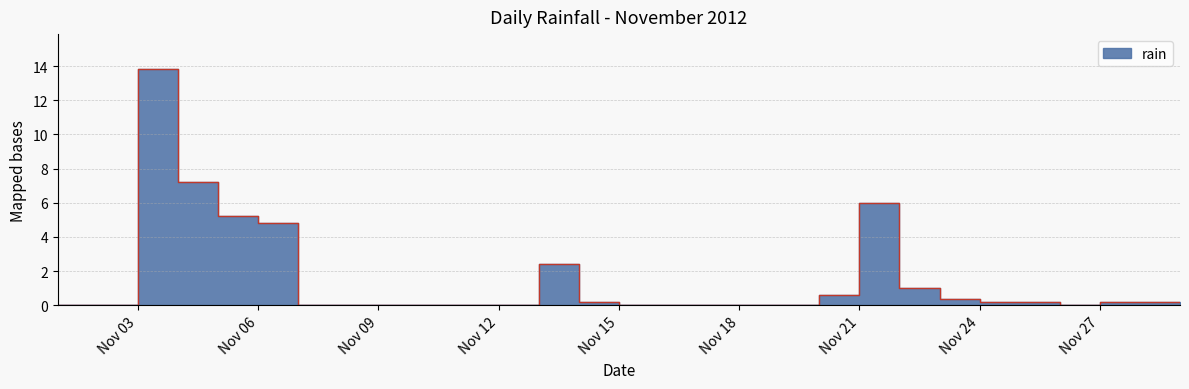

Between Nov 18 and Nov 06, which is larger?

Nov 06